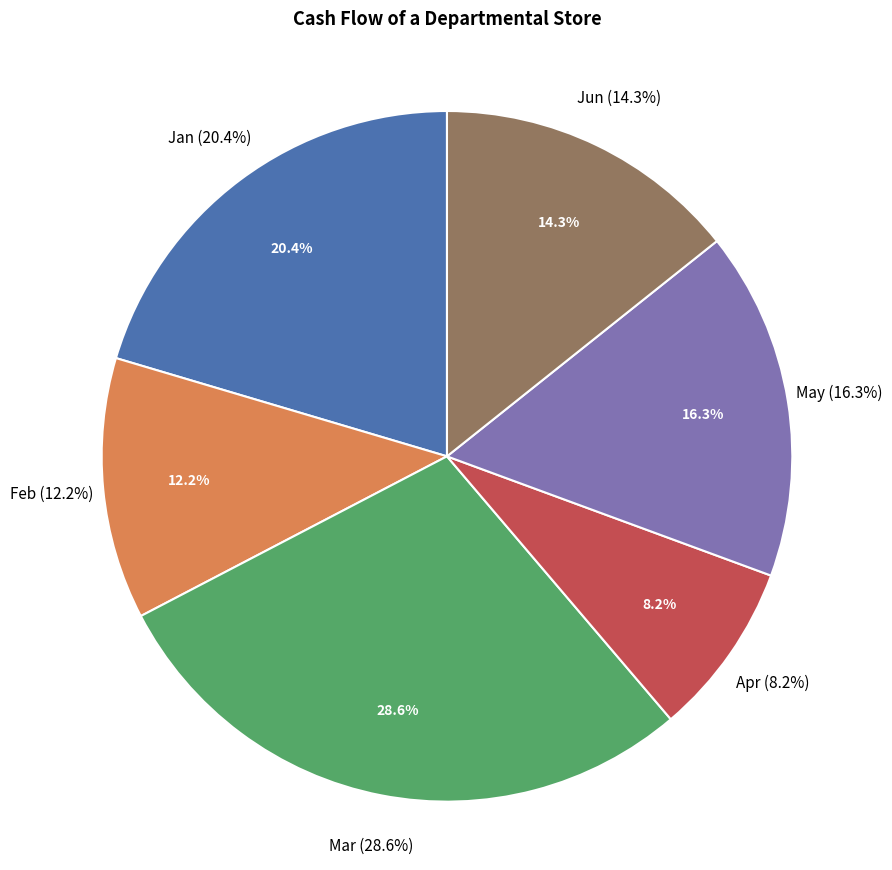

Rank the categories by value from highest to lowest.

Mar, Jan, May, Jun, Feb, Apr